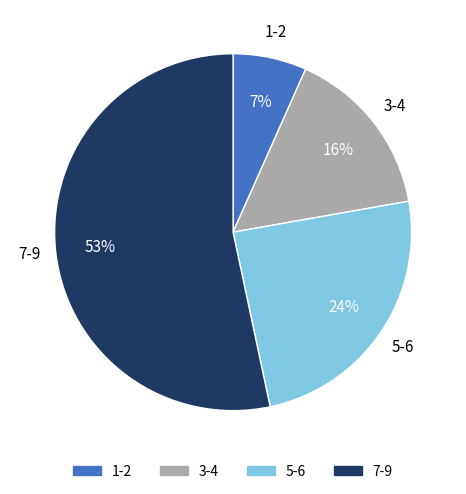

What is the majority slice?

7-9